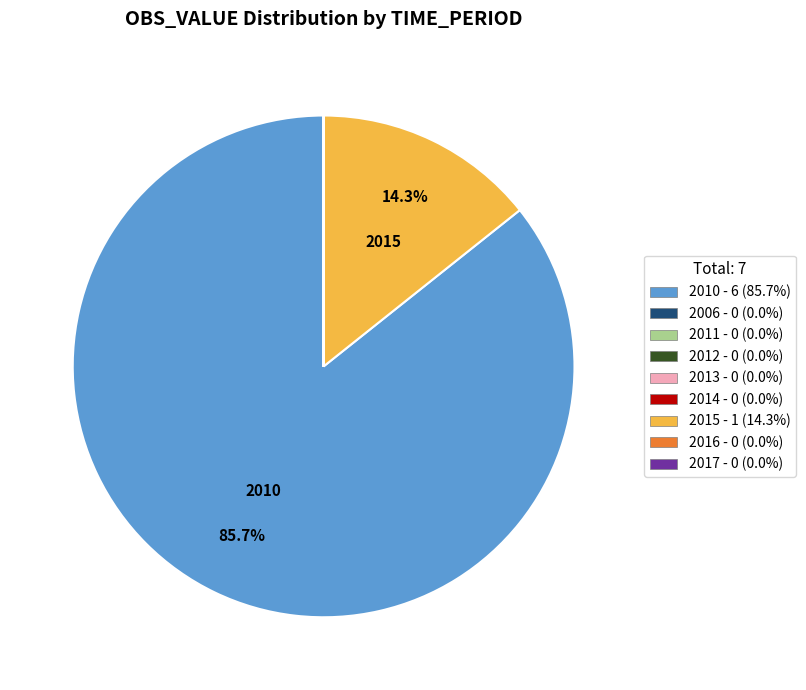

Does any single category account for the majority?

Yes